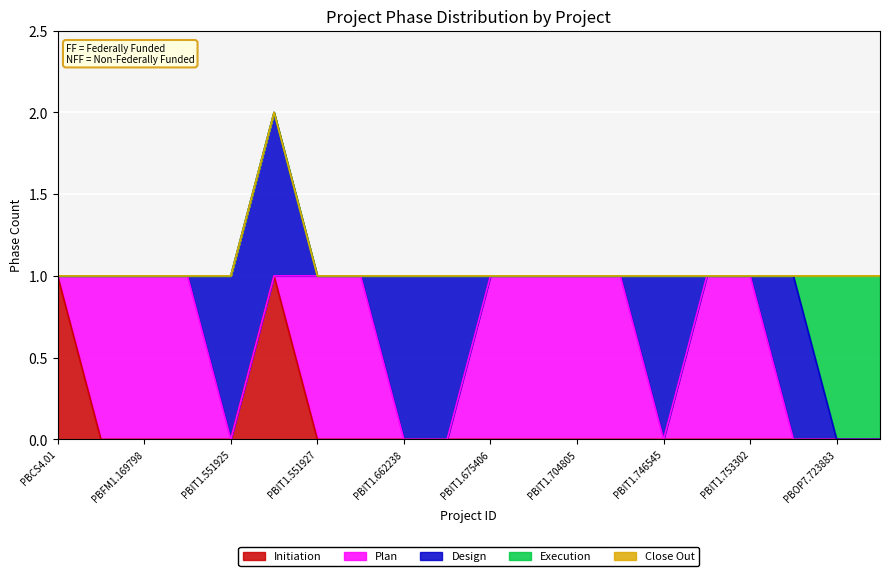

What is the average value of the Plan series?

1